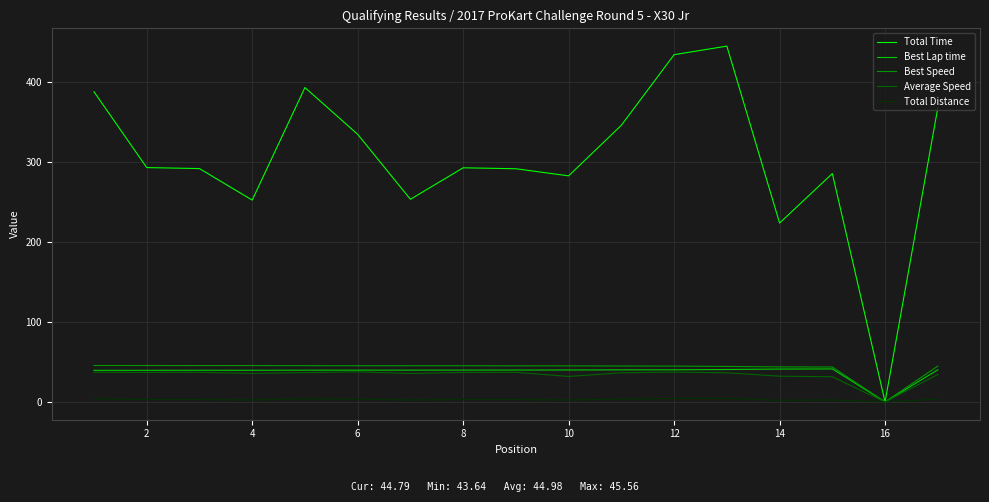

What is the difference between the maximum and second lowest values in the Best Speed series?

1.9